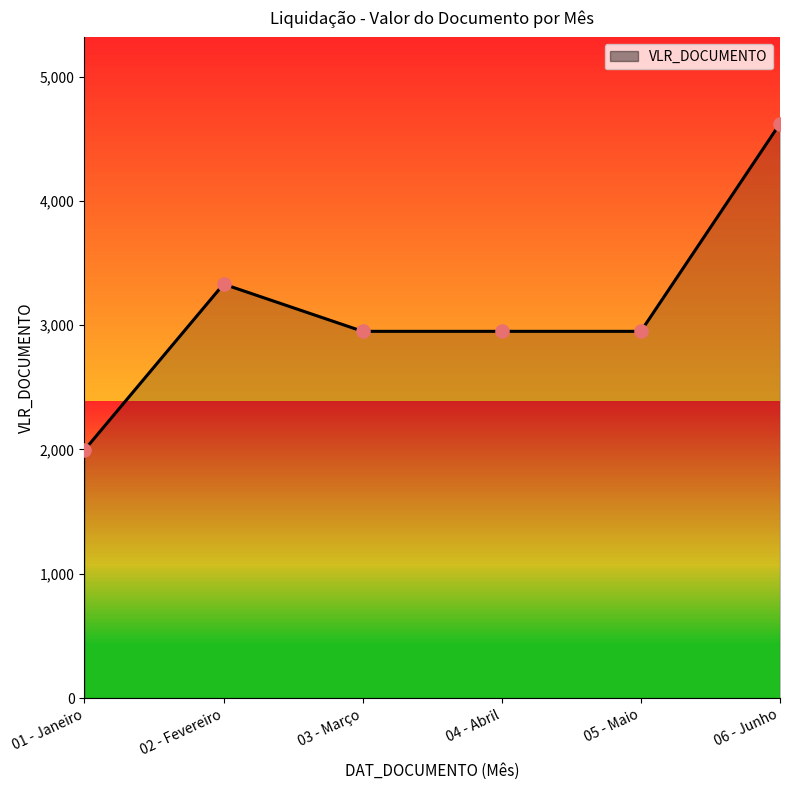

Approximately how many times larger is the value at 05 - Maio compared to 06 - Junho?

0.6